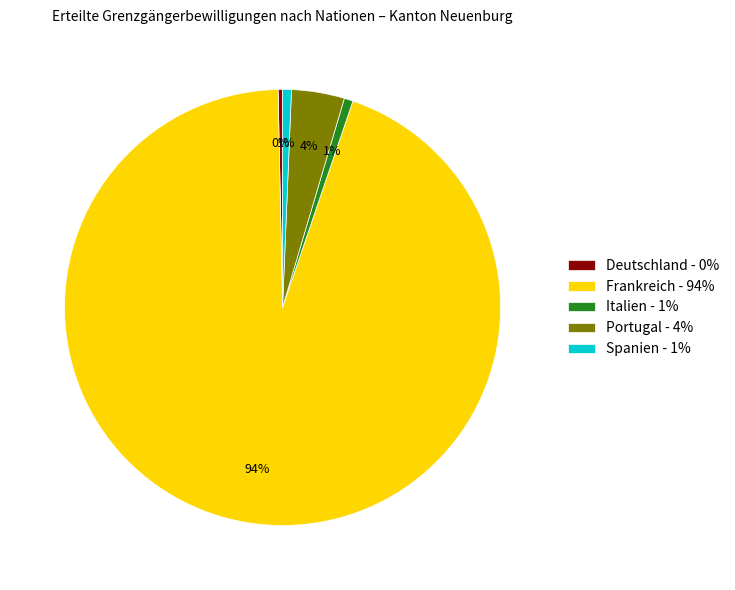

Combined, do Portugal - 4% and Spanien - 1% account for over 50%?

No